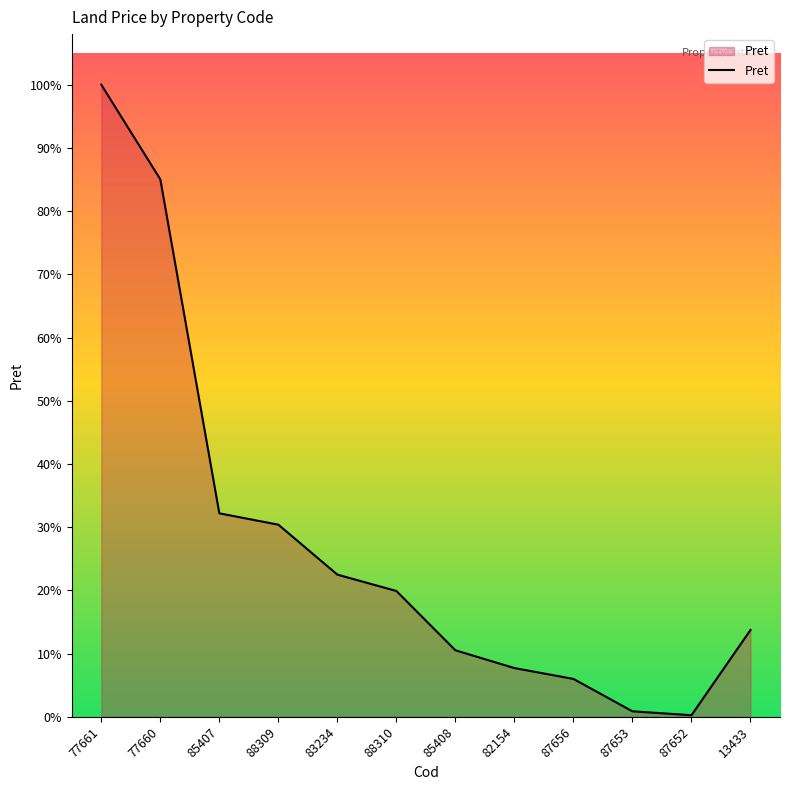

Does the chart have visible grid lines?

No